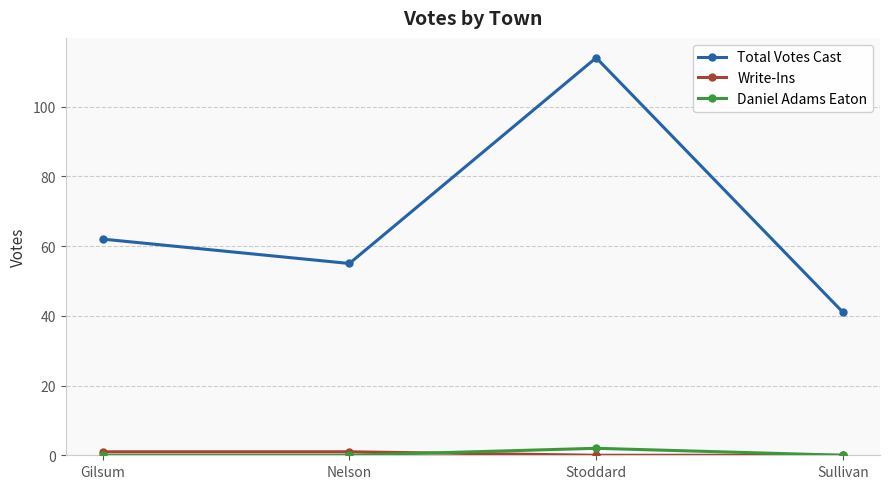

At which label does Total Votes Cast reach its minimum?

Sullivan